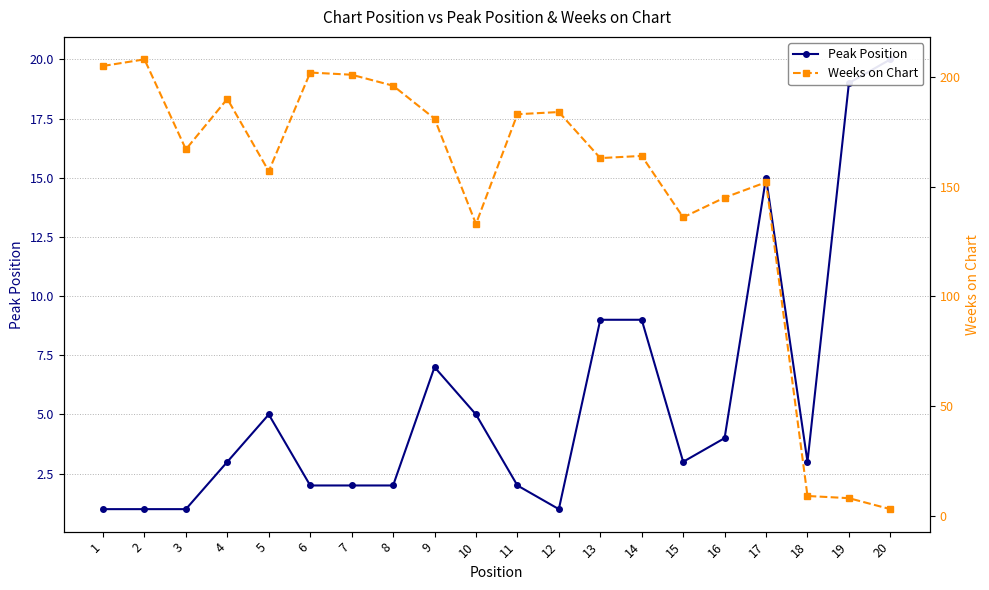

How many lines are shown in the chart?

2